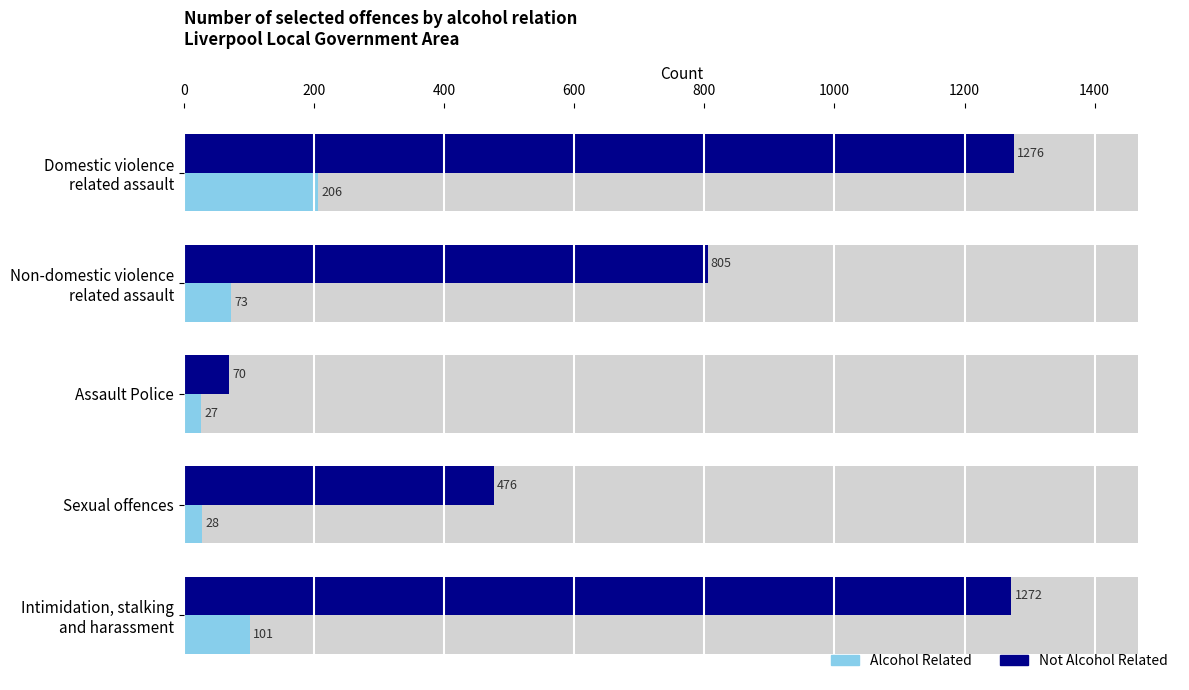

What are all the series names shown in the legend?

Alcohol Related, Not Alcohol Related